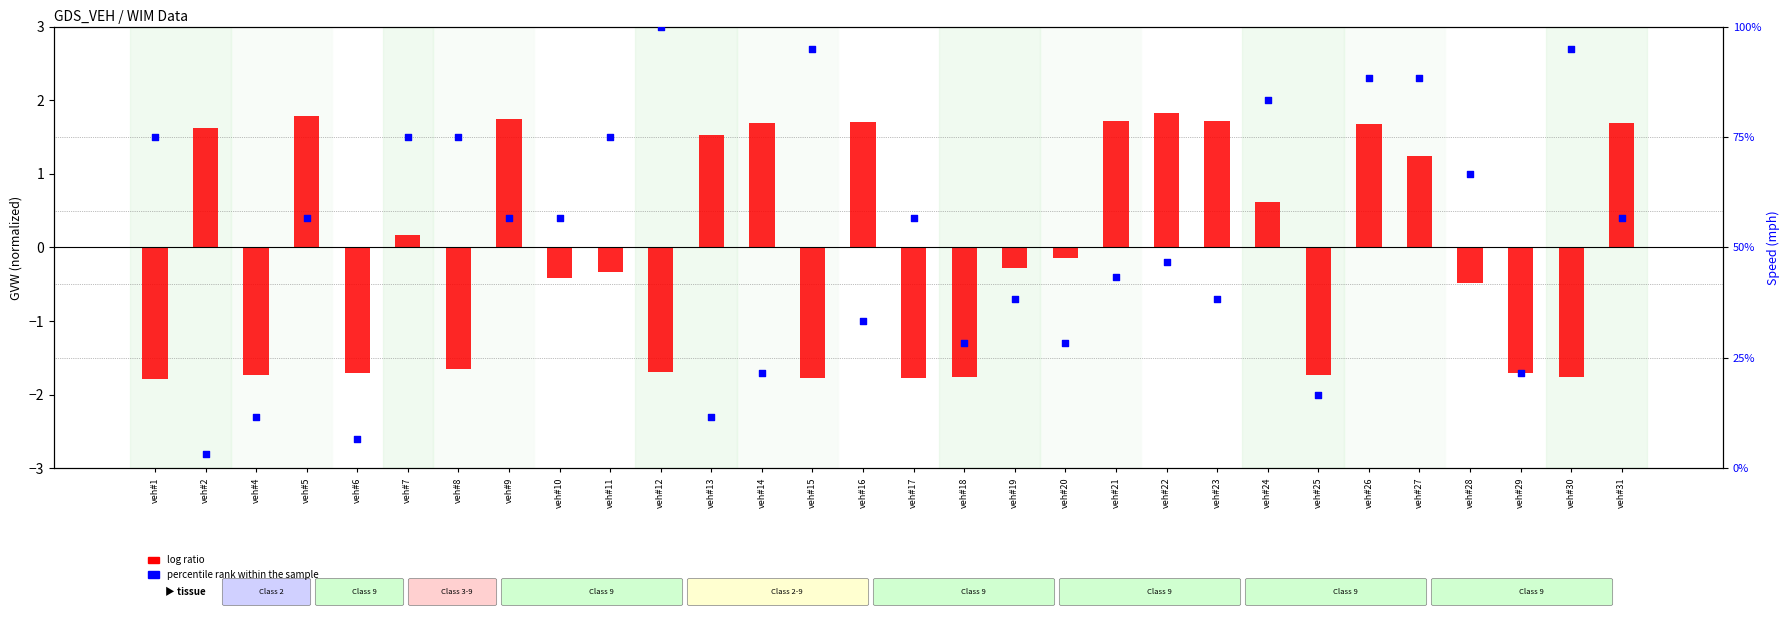

What are all the series names shown in the legend?

log ratio, percentile rank within the sample